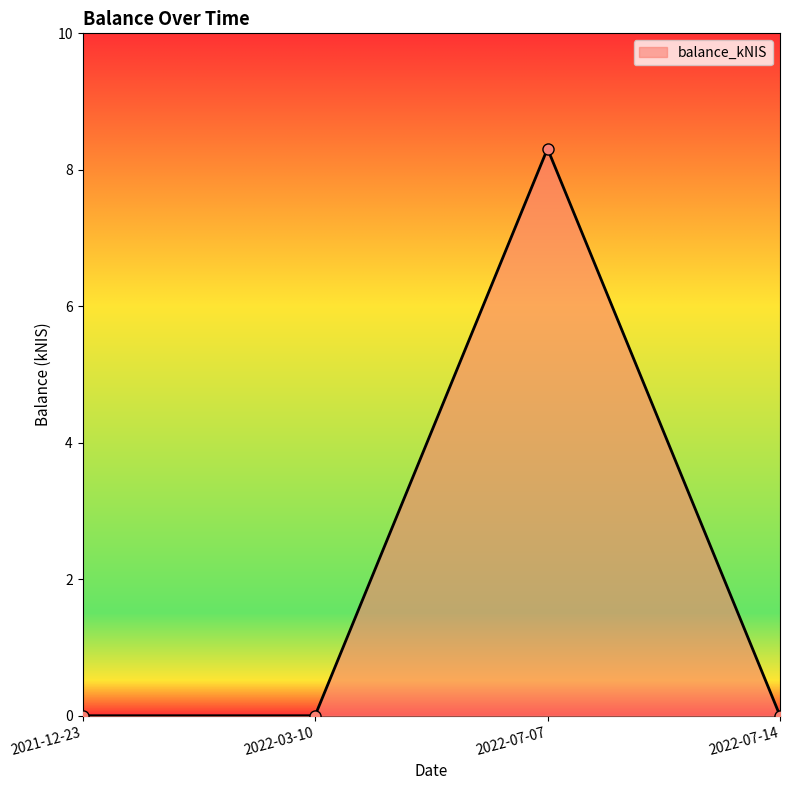

Where is the first local maximum?

2022-07-07